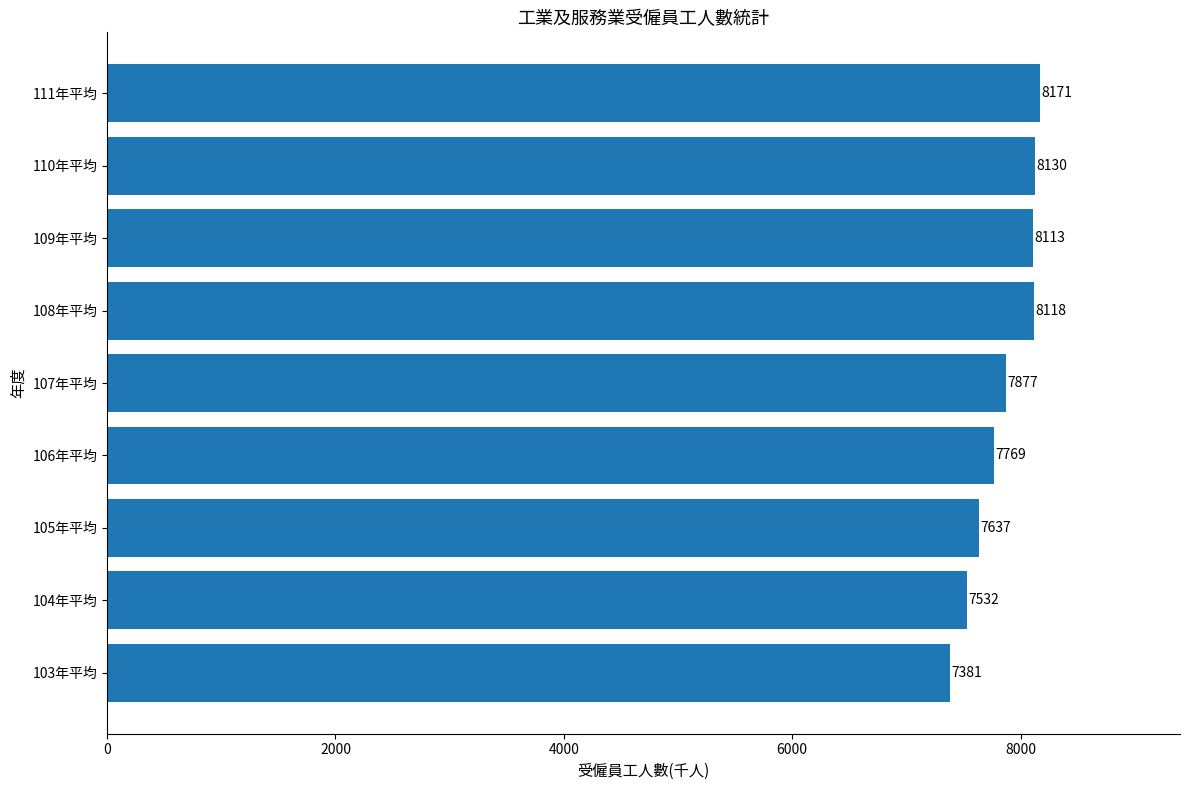

Reading bottom to top, transcribe all the data shown in this chart.

7381	7532	7637	7769	7877	8118	8113	8130	8171